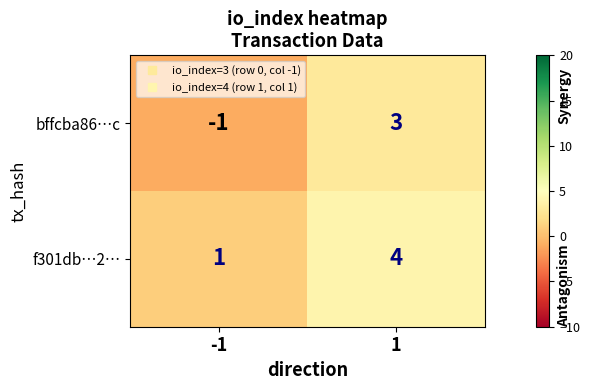

Read the f301db…2… value at 1.

4